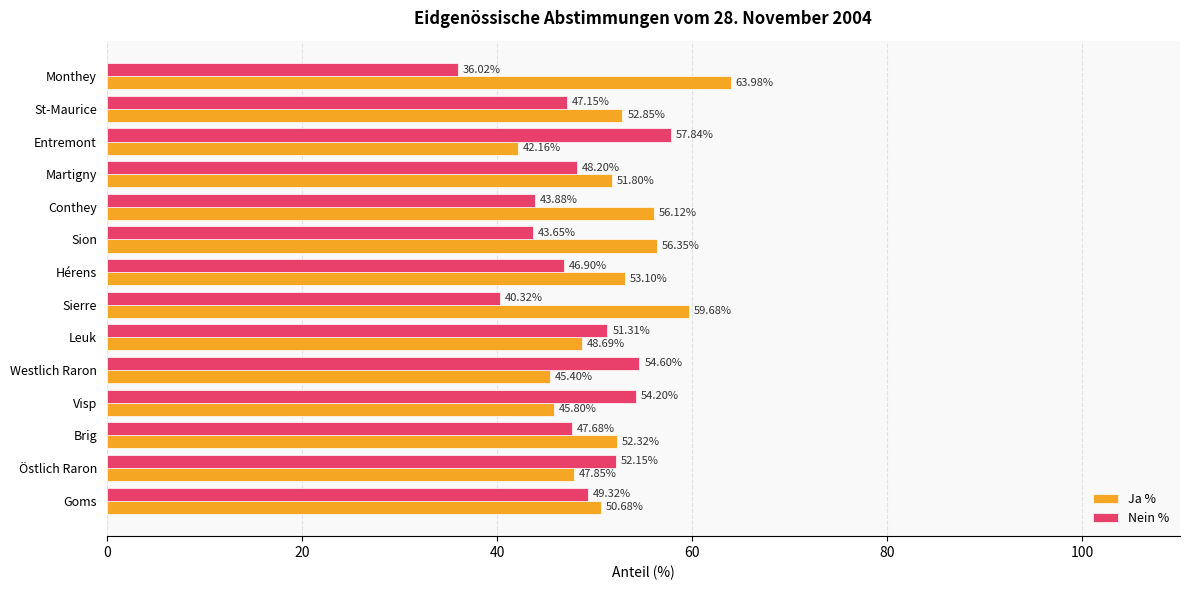

Rank the categories by Nein % value from lowest to highest.

Monthey, Sierre, Sion, Conthey, Hérens, St-Maurice, Brig, Martigny, Goms, Leuk, Östlich Raron, Visp, Westlich Raron, Entremont